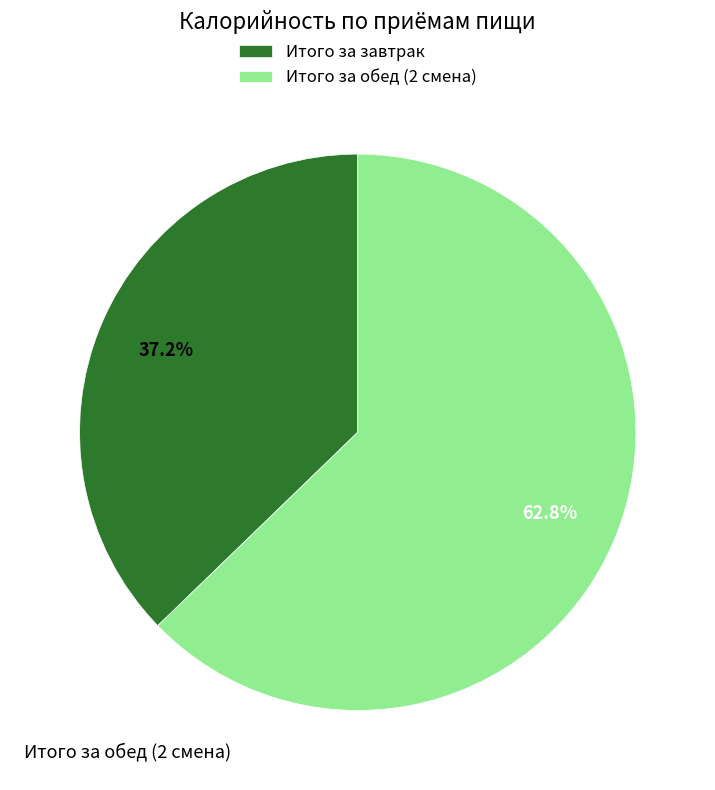

The Итого за завтрак slice represents 45% of the pie. True or false?

False